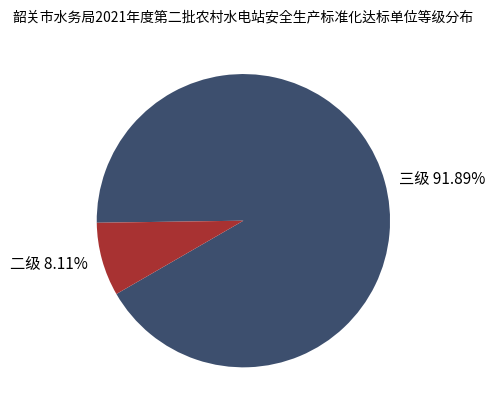

Does 二级 account for over 50% of the chart?

No